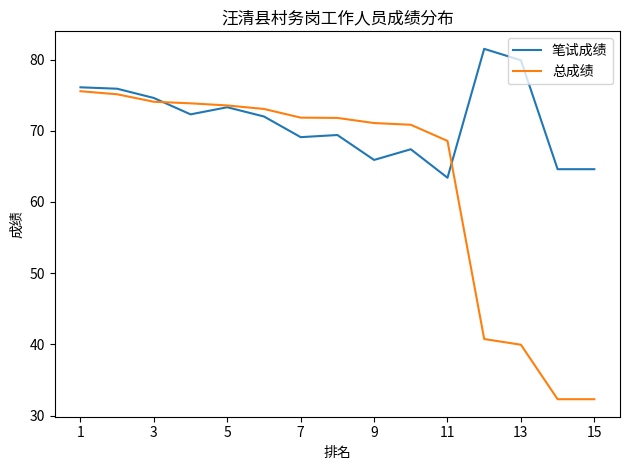

List the series in order of their overall mean, lowest first.

总成绩, 笔试成绩